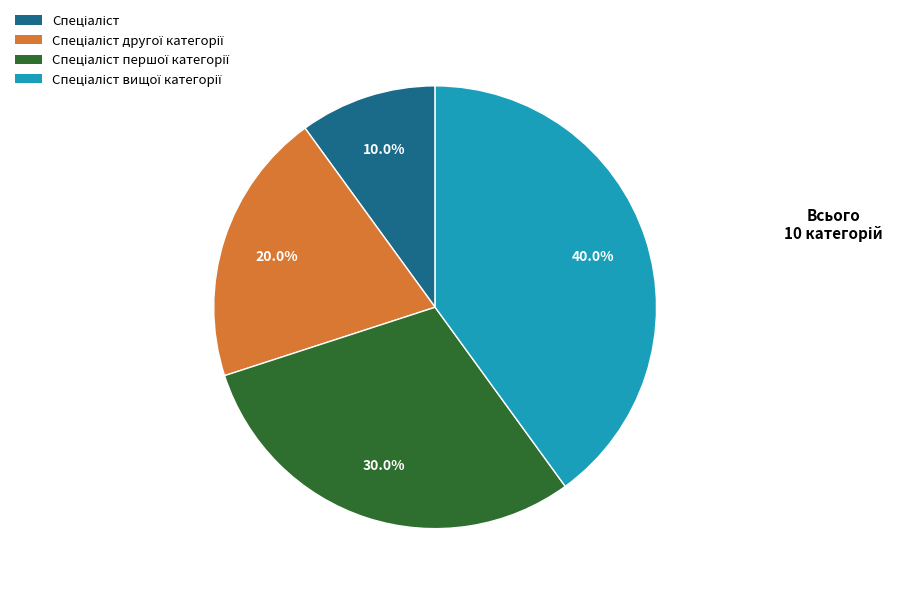

Is there a majority slice in this chart?

No